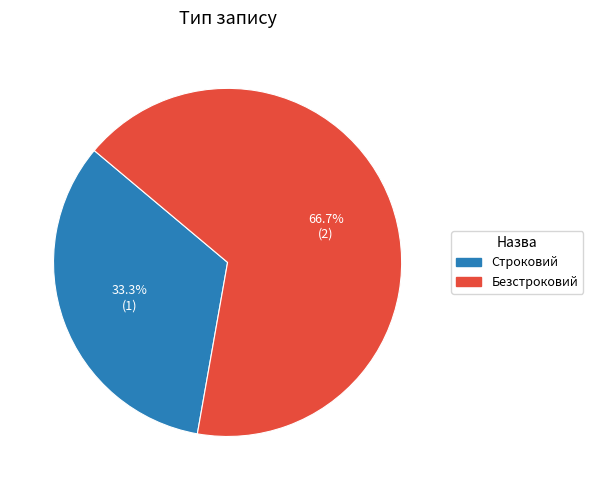

Combined, do Безстроковий and Строковий account for over 50%?

Yes